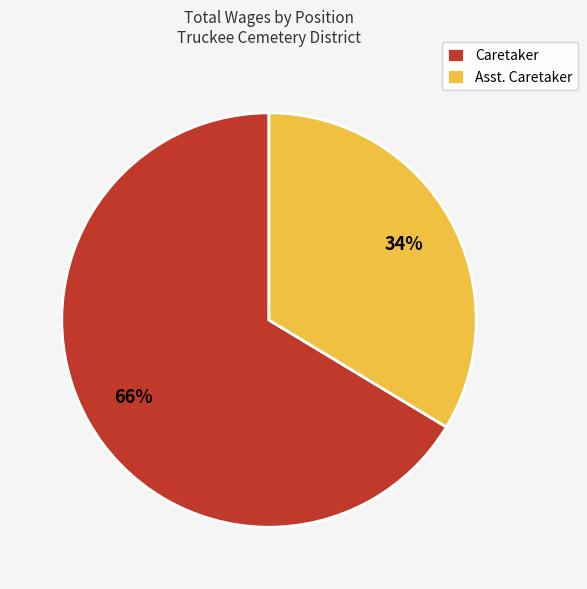

Combined, do Caretaker and Asst. Caretaker account for over 50%?

Yes